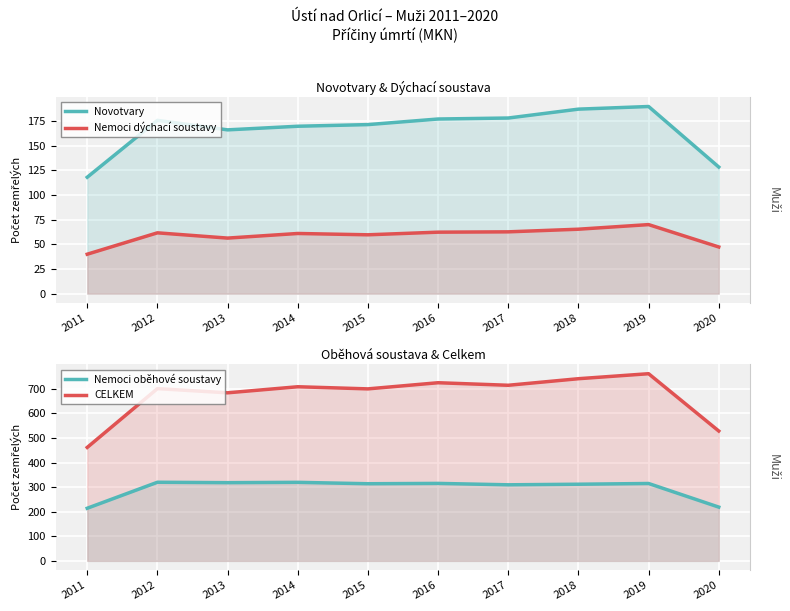

Does the chart display data point markers on the line(s)?

No